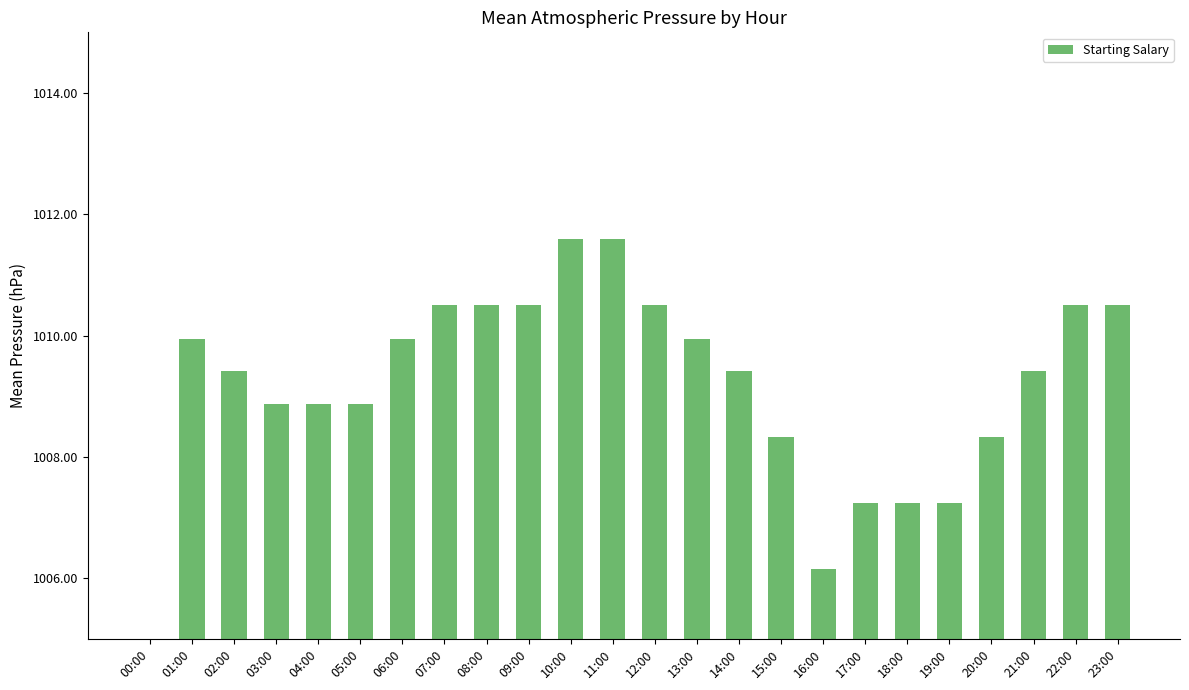

What is the ratio of the value at 11:00 to the value at 05:00?

1.0